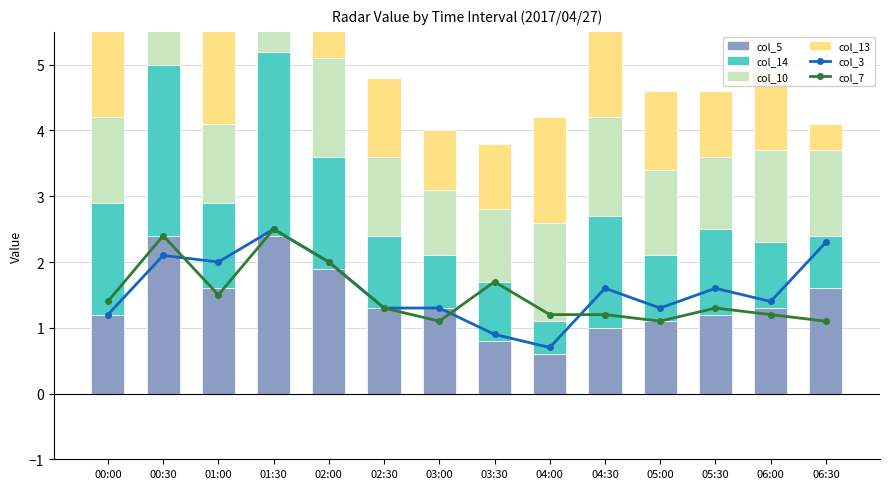

What is the difference between the col_7 (1.161) values at 01:30 and 05:00?

1.4